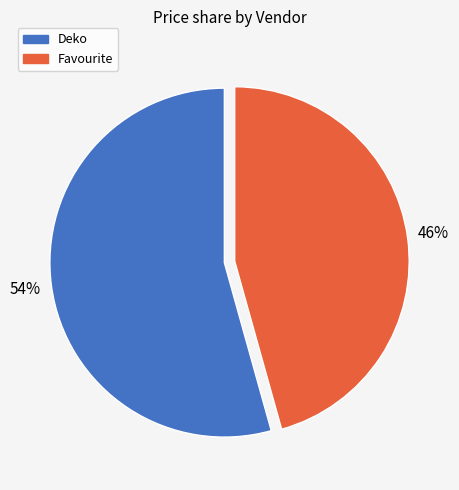

The Favourite slice represents 46% of the pie. True or false?

True